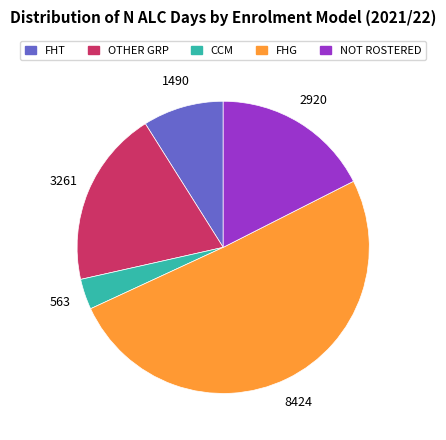

Which slice is the largest?

FHG